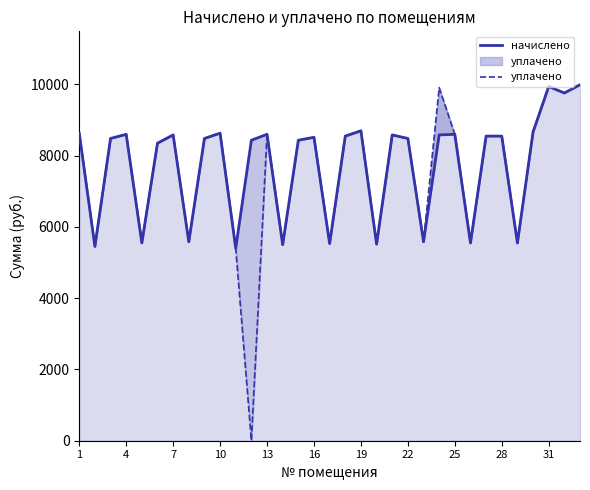

True or false: уплачено has more than 2 points higher than both neighbors.

True